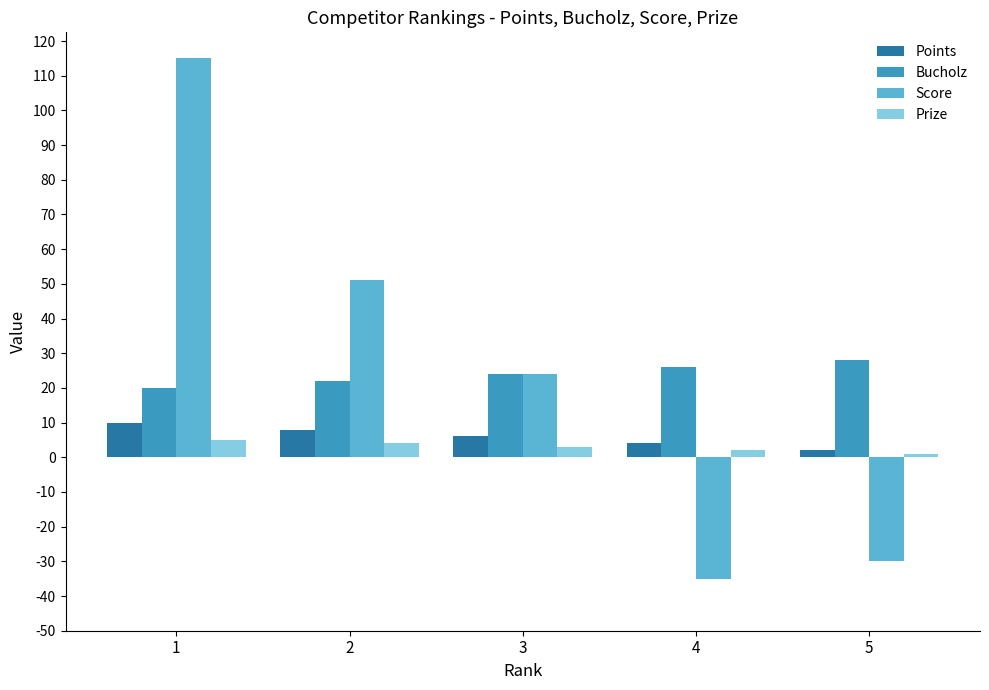

Which series has the largest range (max minus min)?

Score